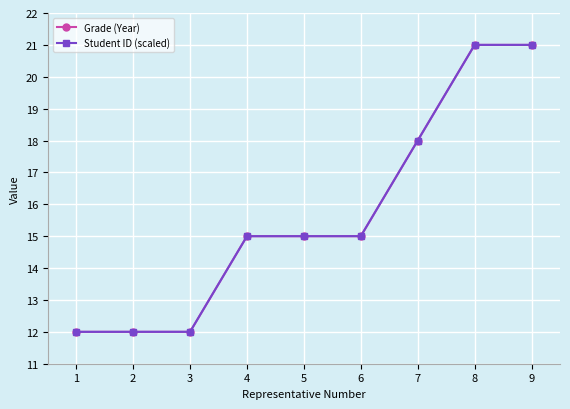

Is the value of Student ID (scaled) at 7 greater than the value of Grade (Year) at 8?

No